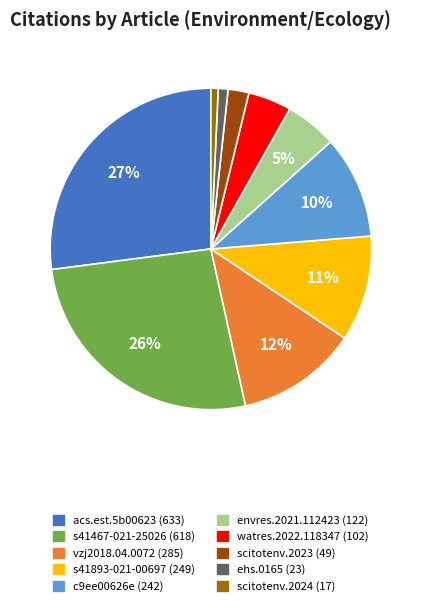

To the nearest percent, what is the average slice percentage?

10%